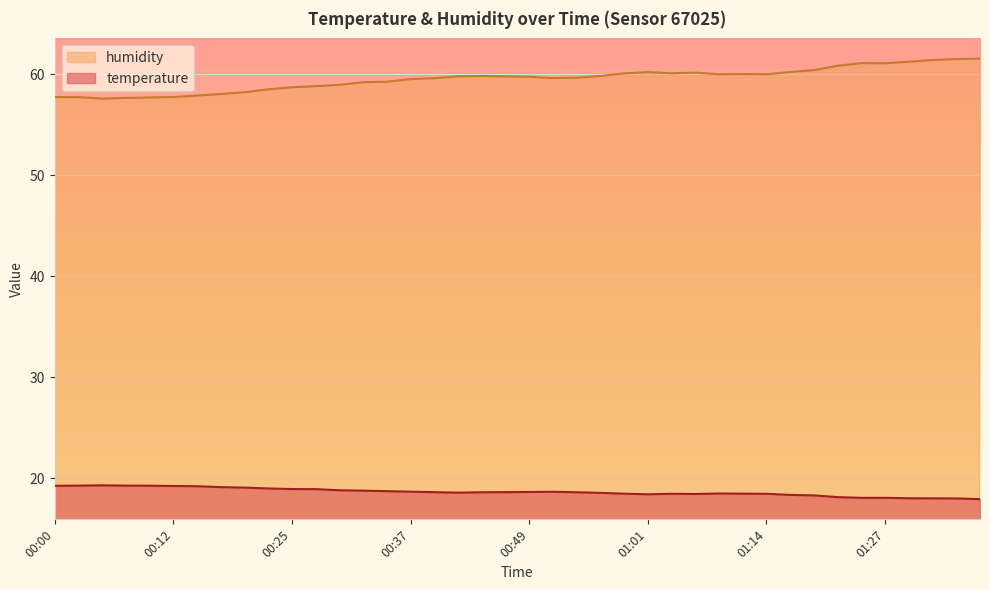

At 00:17, list the series in order from largest to smallest.

humidity, temperature